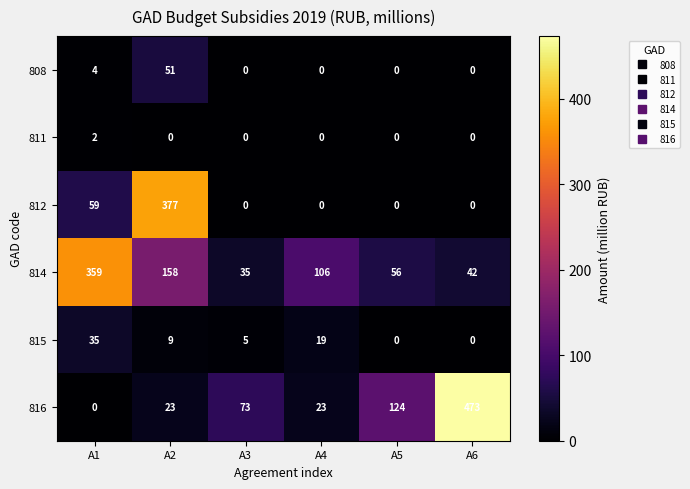

Which category has the highest value across all series?

A6